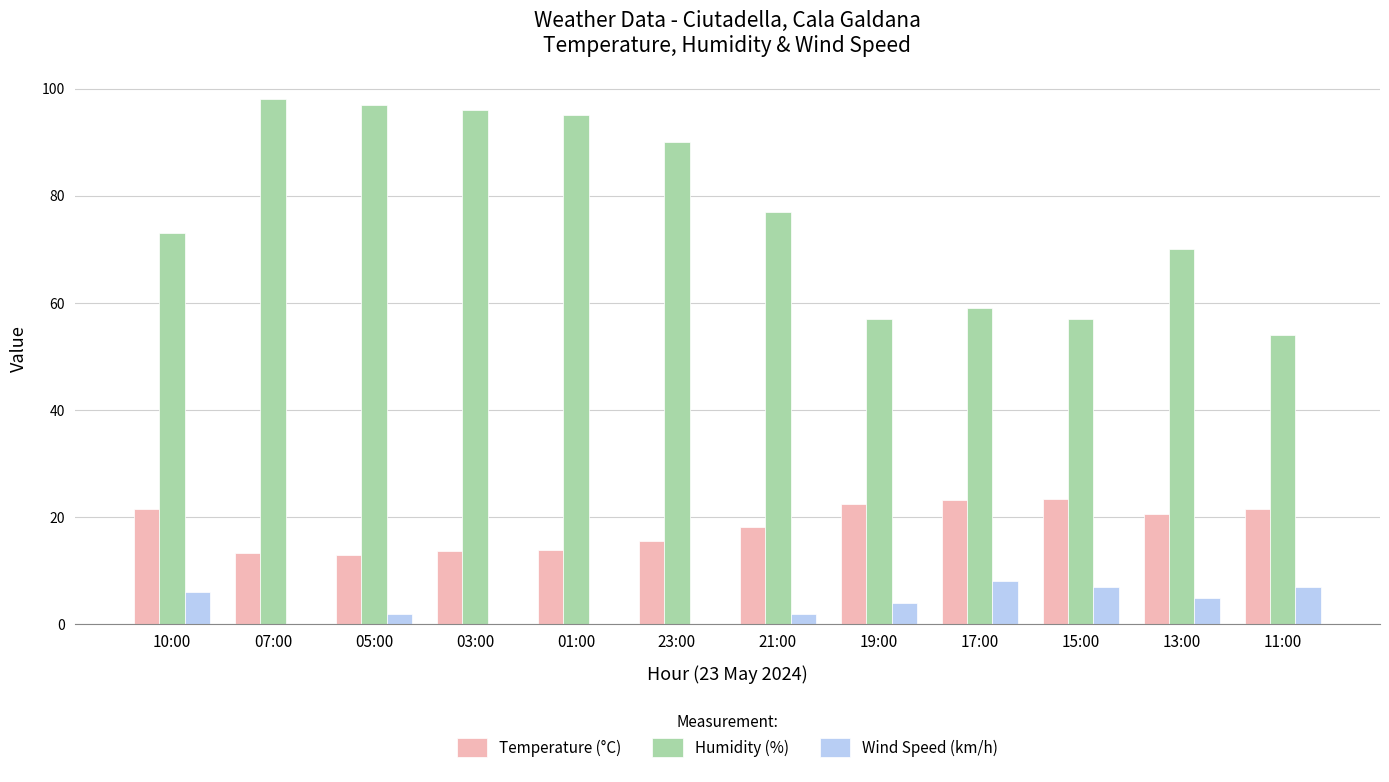

At which label is Temperature (°C) closest to 18?

21:00